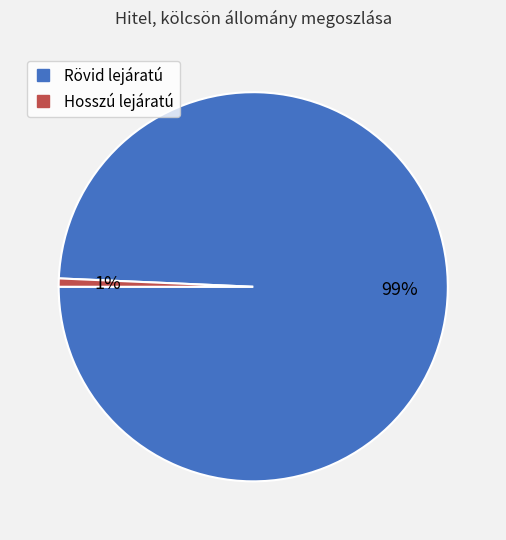

Which category accounts for the majority?

Rövid lejáratú